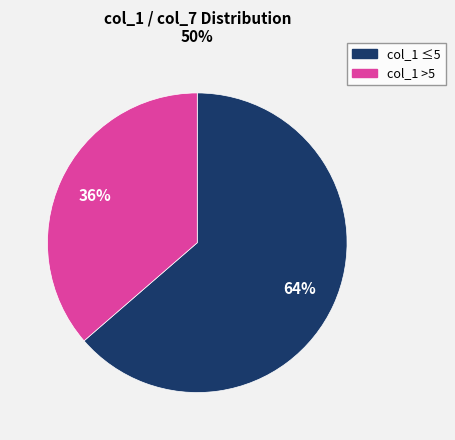

Is there any slice that represents more than half of the pie?

Yes